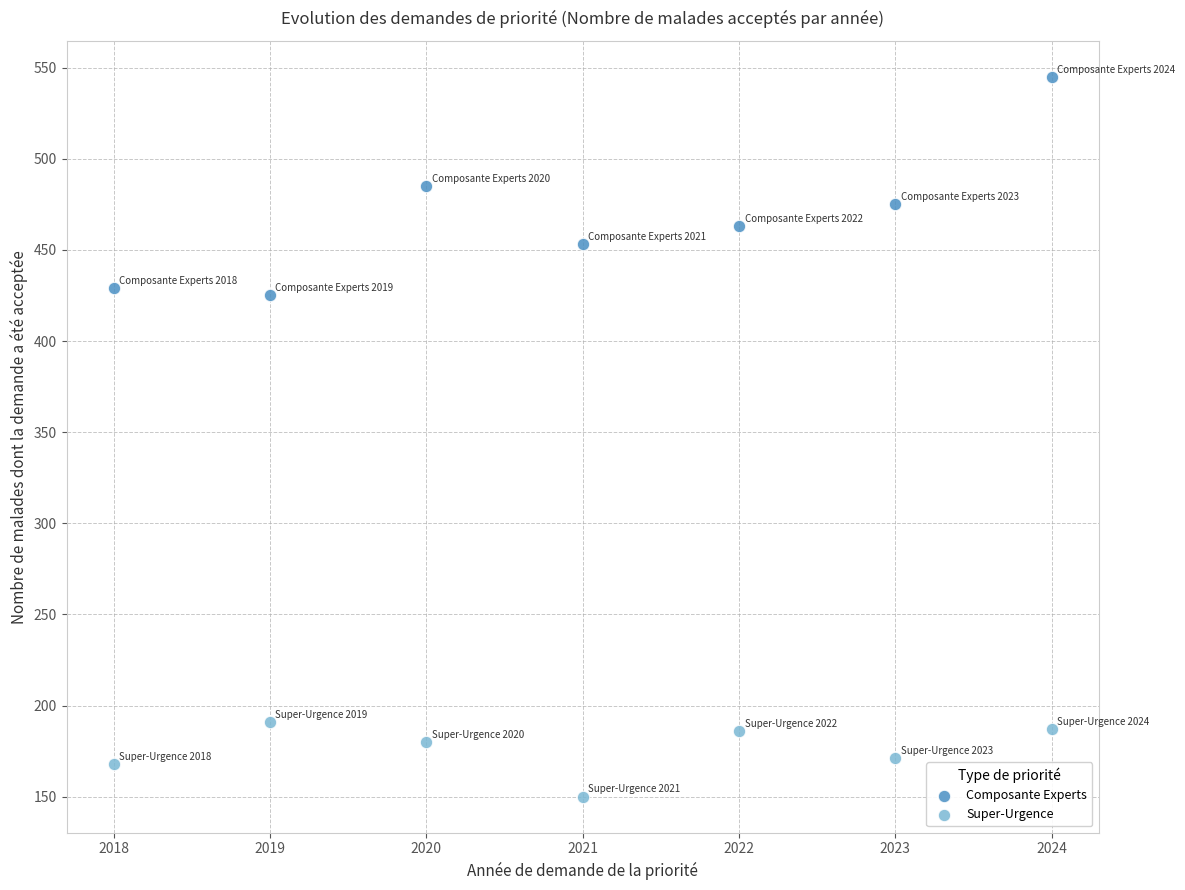

What are all the series names shown in the legend?

Composante Experts, Super-Urgence